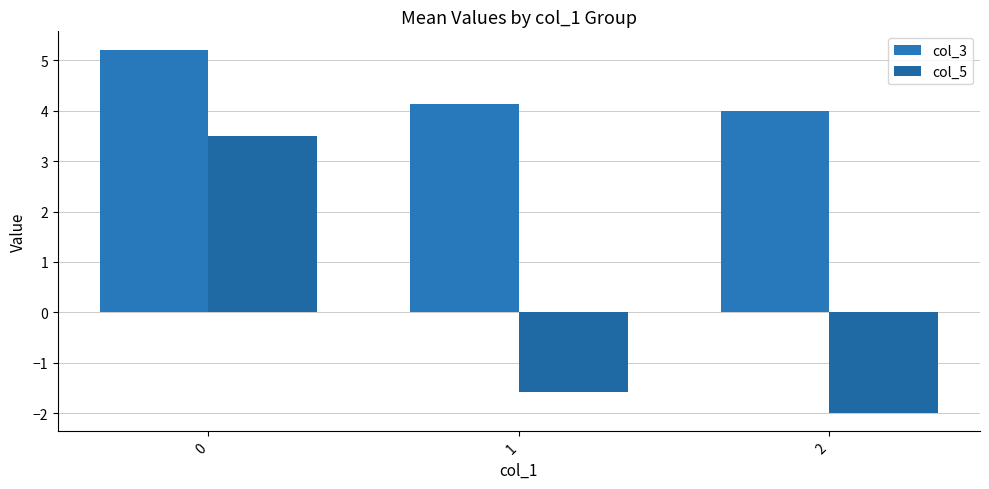

At 2, list the series in order from largest to smallest.

col_3, col_5